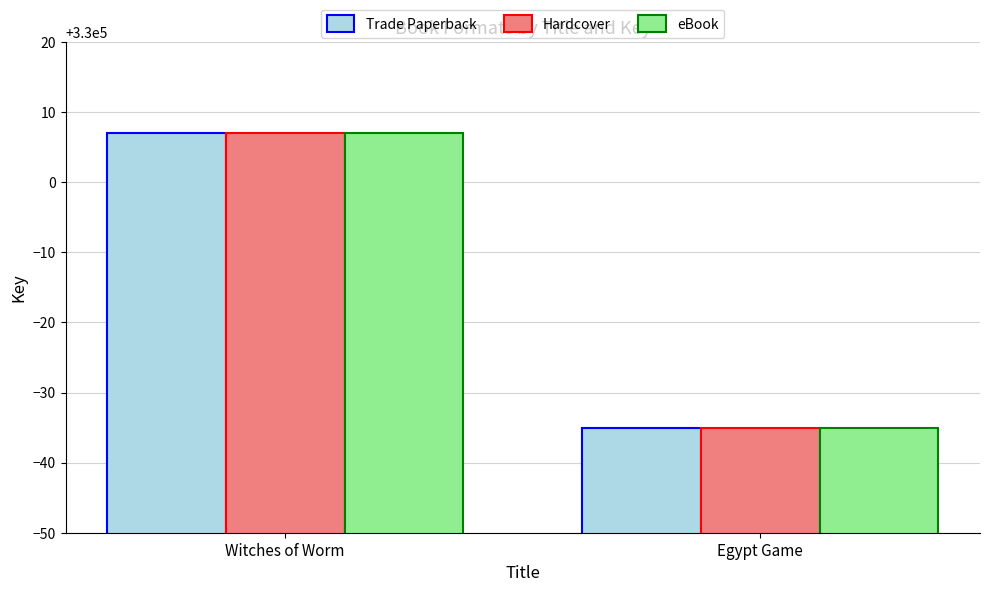

Reading left to right, extract all data points from this chart.

Trade Paperback: Witches of Worm=330007	Egypt Game=329965
Hardcover: Witches of Worm=330007	Egypt Game=329965
eBook: Witches of Worm=330007	Egypt Game=329965